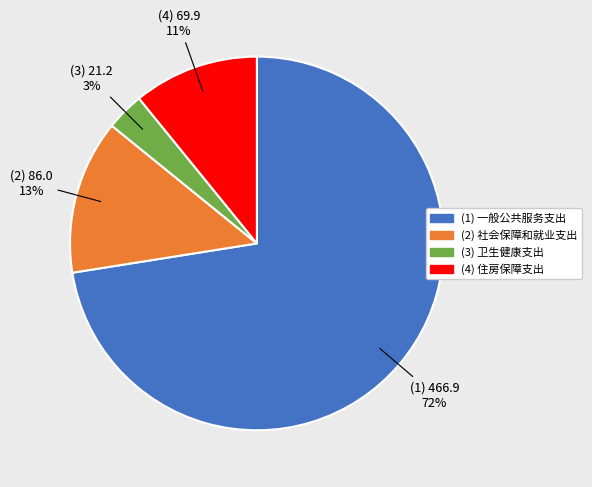

To the nearest percent, what is the average slice percentage?

25%